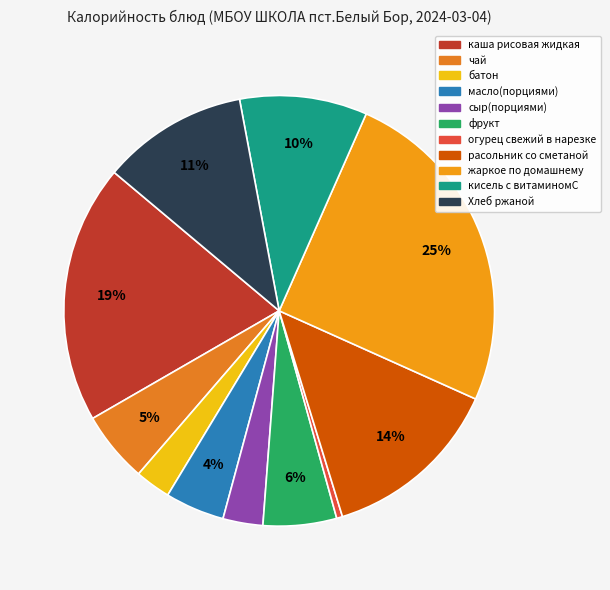

Which slice is the largest?

жаркое по домашнему